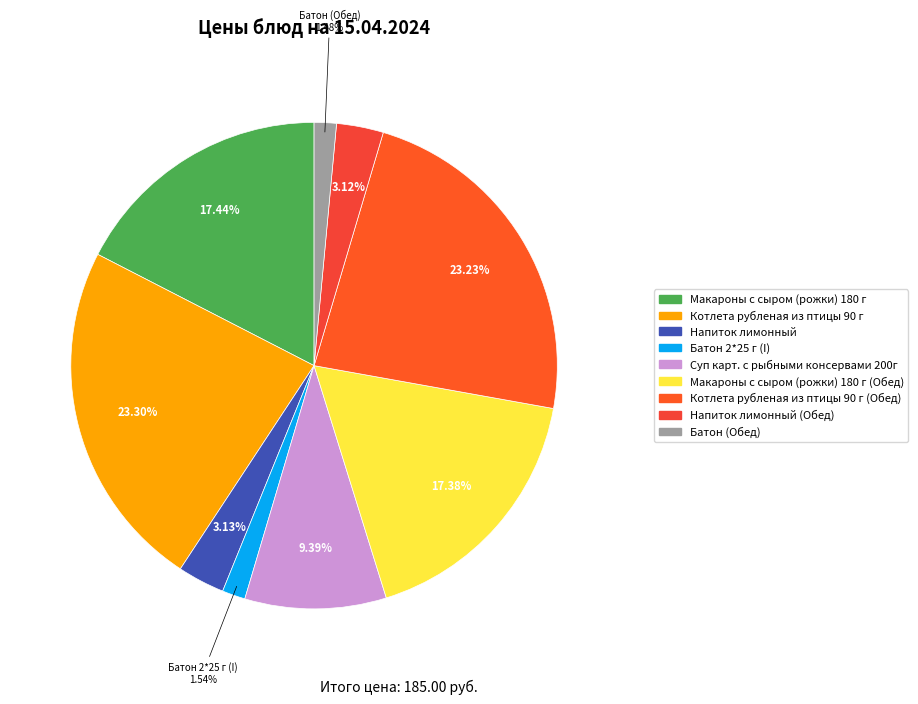

To the nearest percent, what percentage of the pie is Напиток лимонный?

3%